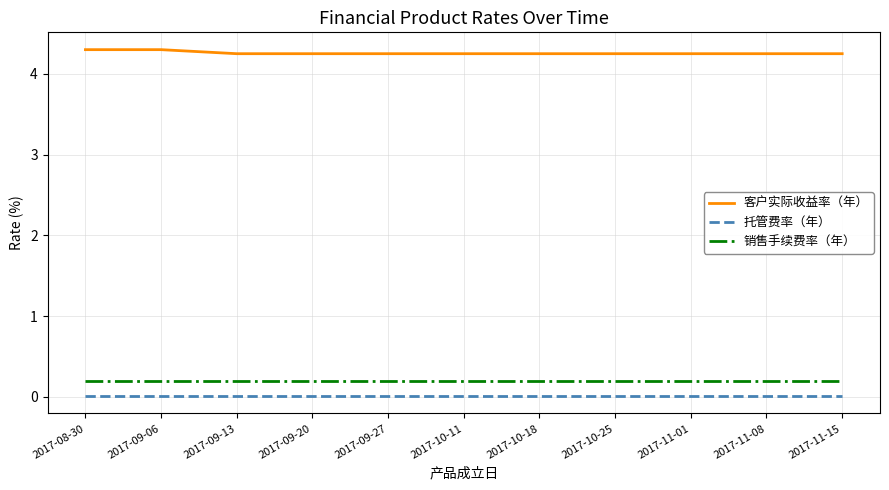

True or false: 客户实际收益率（年） and 托管费率（年） intersect in this chart.

False